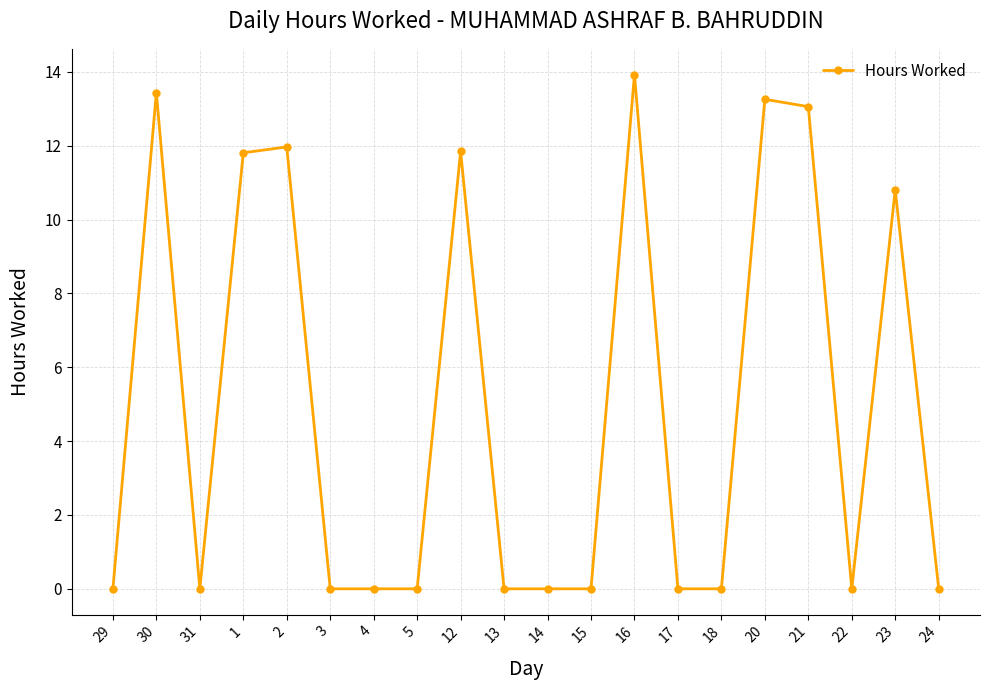

Does the chart display data point markers on the line(s)?

Yes